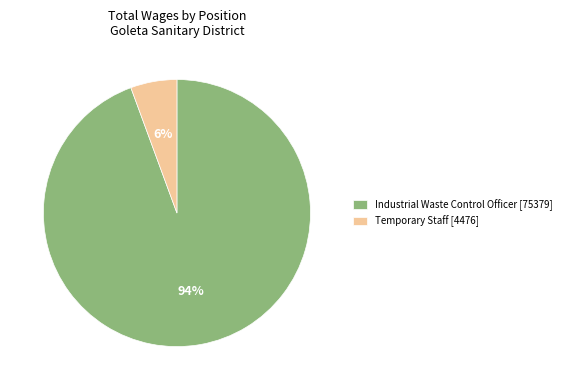

Rank the categories by value from highest to lowest.

Industrial Waste Control Officer, Temporary Staff